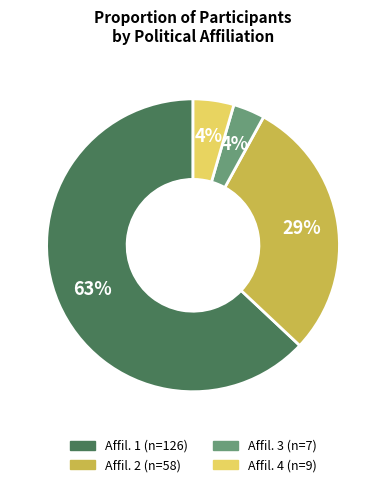

Is there a majority slice in this chart?

Yes